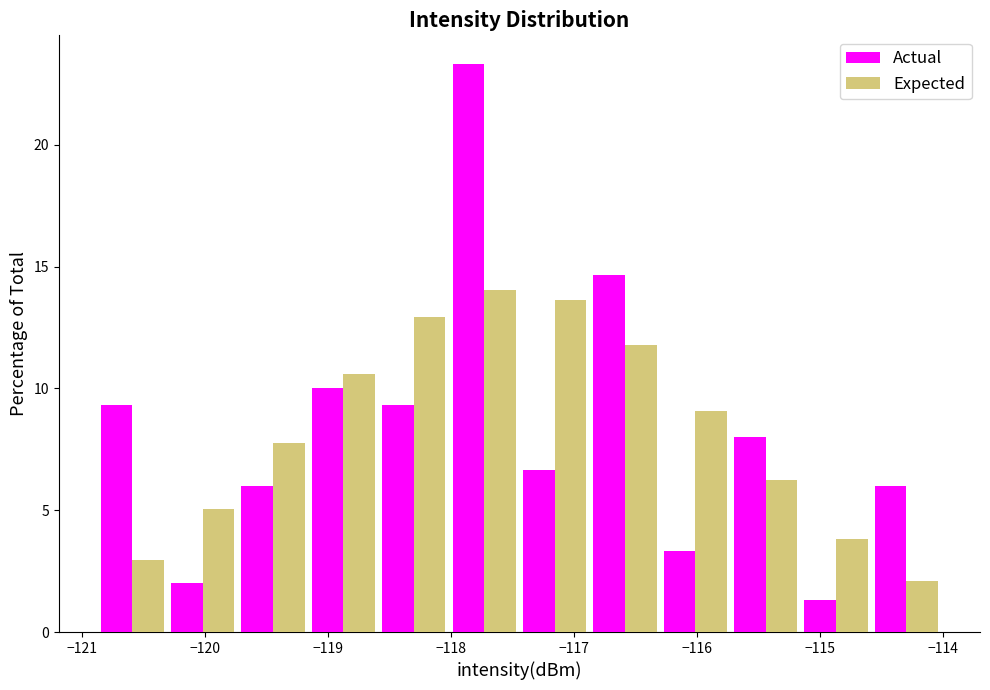

Reading left to right, transcribe this chart: for each range on the x-axis, give the height of each series' bar. Neither the bar edges nor the heights are printed on the chart, so give them approximately, as read against the axes.

-120.9 to -120.3: Actual=9.5	Expected=3.0
-120.3 to -119.7: Actual=2.0	Expected=5.0
-119.7 to -119.2: Actual=6.0	Expected=8.0
-119.2 to -118.6: Actual=10.0	Expected=10.5
-118.6 to -118.0: Actual=9.5	Expected=13.0
-118.0 to -117.4: Actual=23.5	Expected=14.0
-117.4 to -116.9: Actual=6.5	Expected=13.5
-116.9 to -116.3: Actual=14.5	Expected=12.0
-116.3 to -115.7: Actual=3.5	Expected=9.0
-115.7 to -115.2: Actual=8.0	Expected=6.5
-115.2 to -114.6: Actual=1.5	Expected=4.0
-114.6 to -114.0: Actual=6.0	Expected=2.0